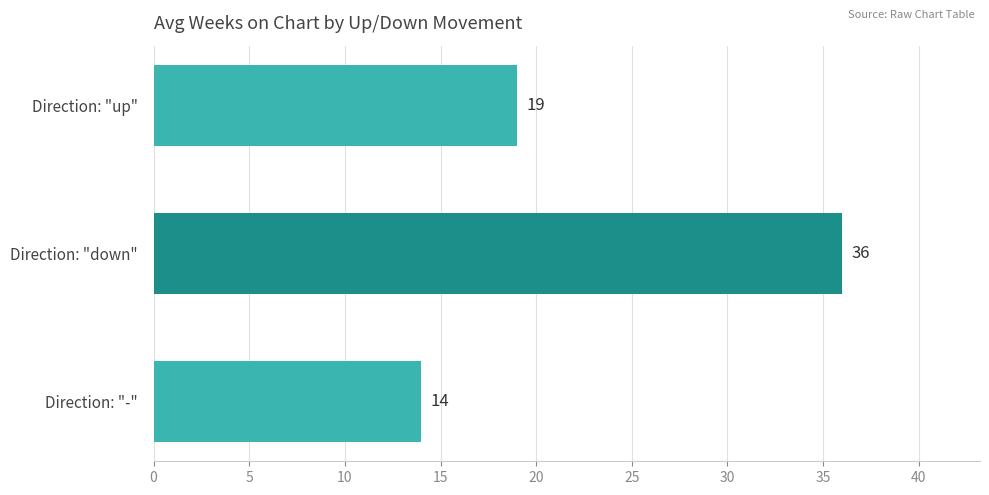

What is the sum of all values?

69